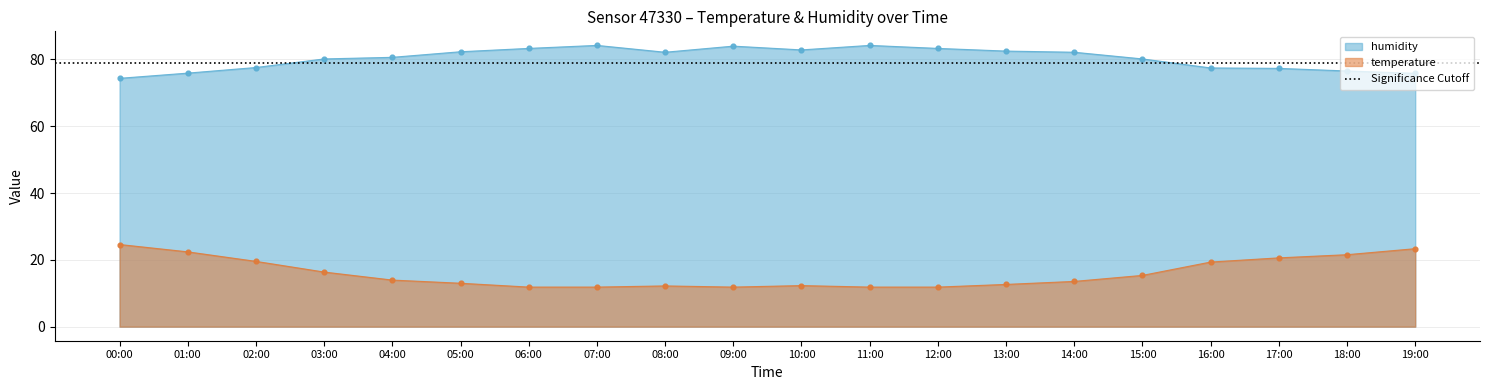

Which series has the largest Y range (max minus min)?

temperature